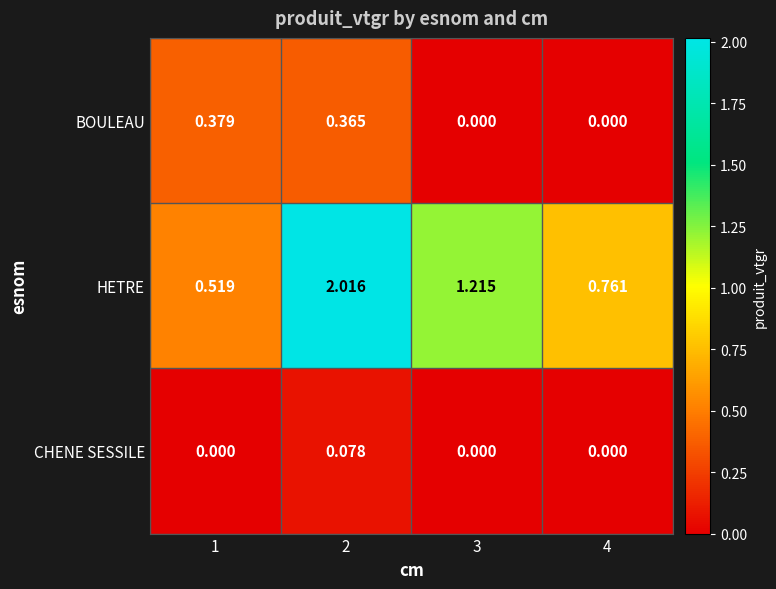

Between 1 and 2, which series saw the biggest shift?

HETRE